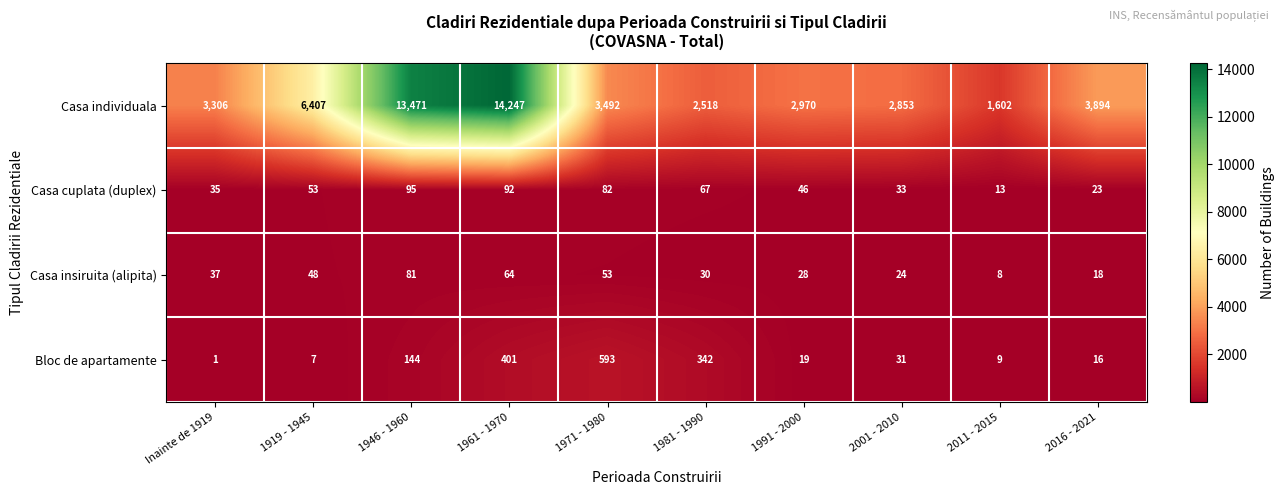

Which series has the largest range (max minus min)?

Casa individuala